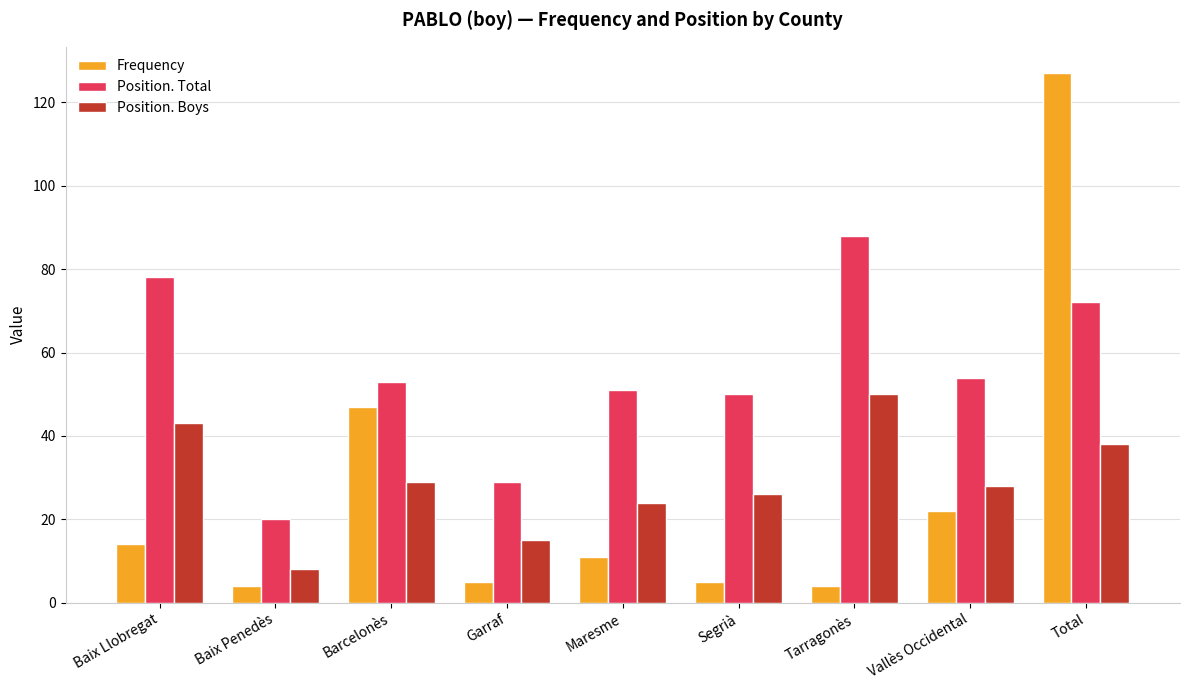

At how many categories does at least one series exceed 48?

7